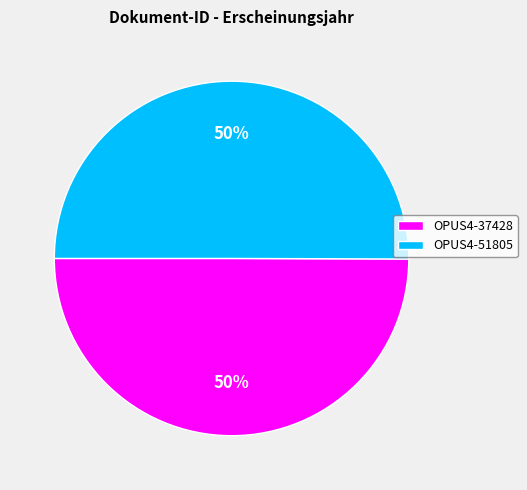

What is the ratio of the value at OPUS4-37428 to the value at OPUS4-51805?

1.0